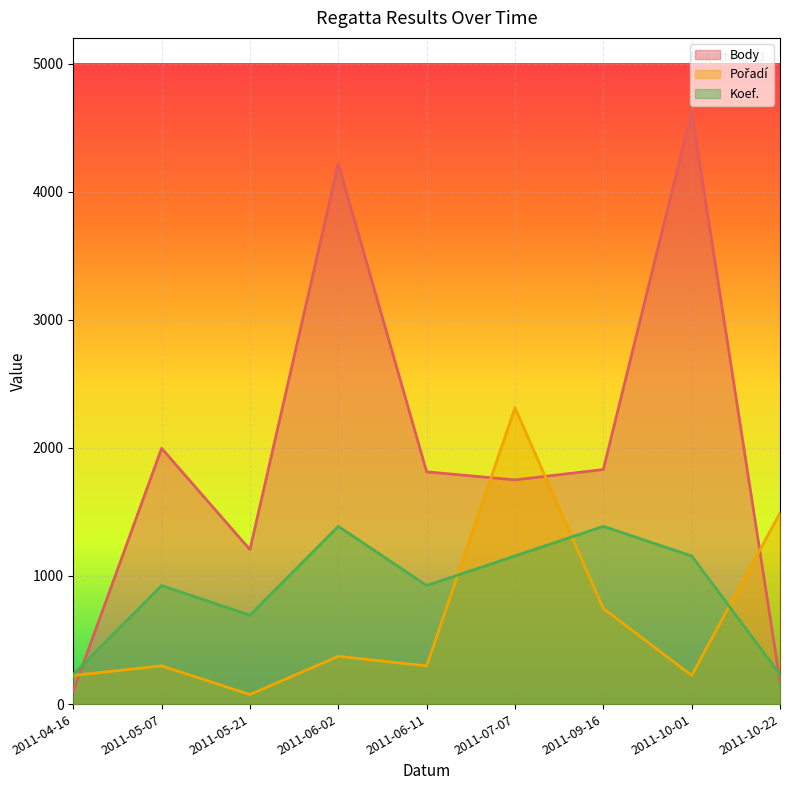

What is the minimum value for Pořadí?

74.6